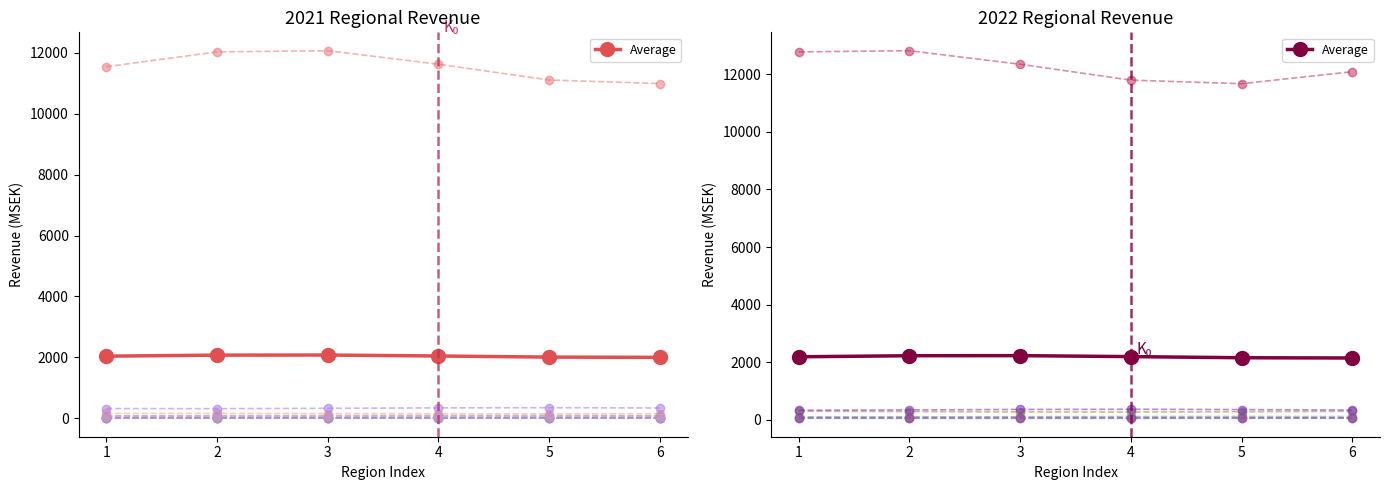

What is the value of the 4th point from the left?

2196.0